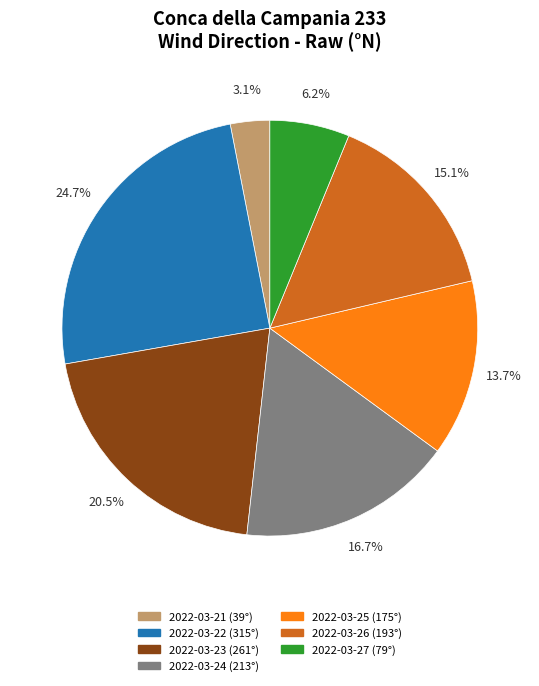

Is 2022-03-21 the majority of the pie?

No